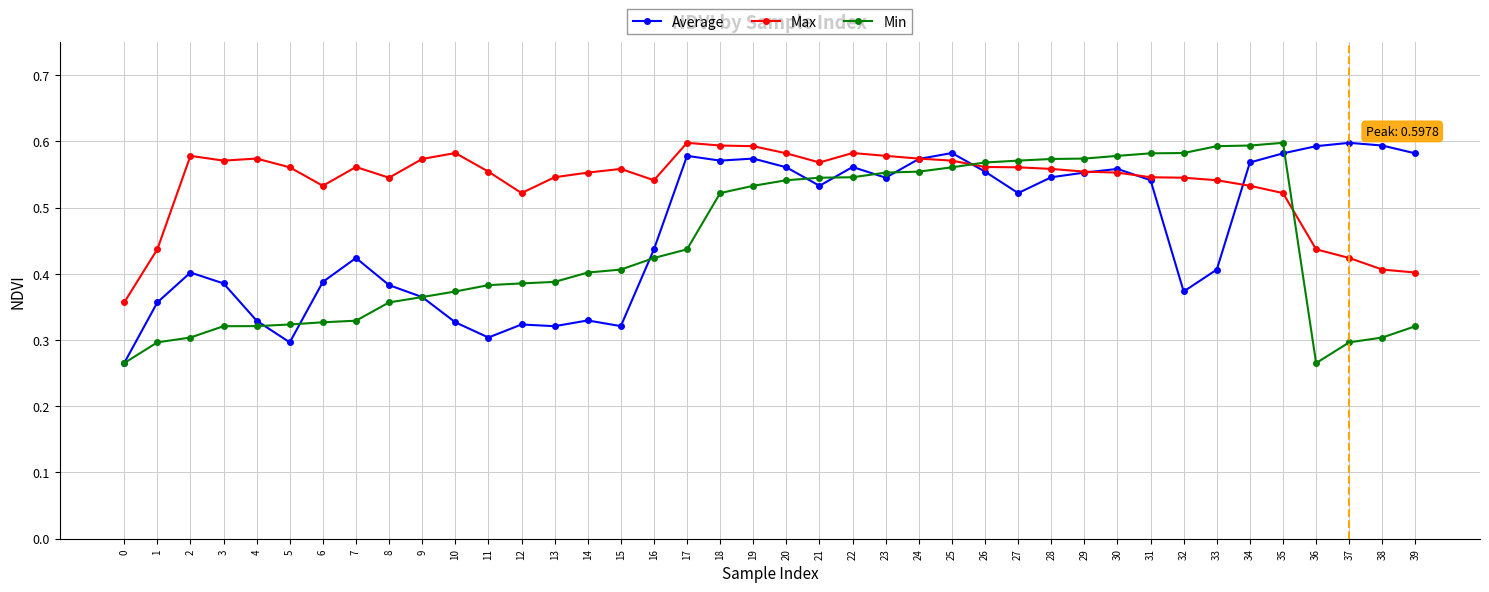

The Max series shows 0.3 at 25. True or false?

False